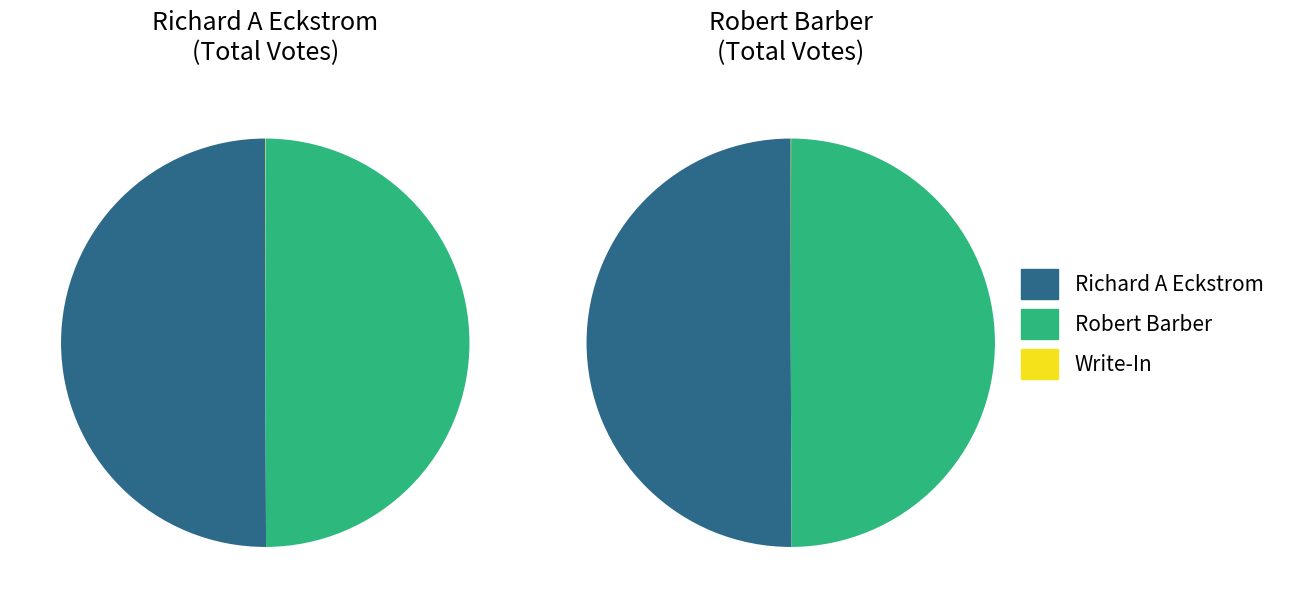

Is it true that Richard A Eckstrom is 50% of the pie?

True